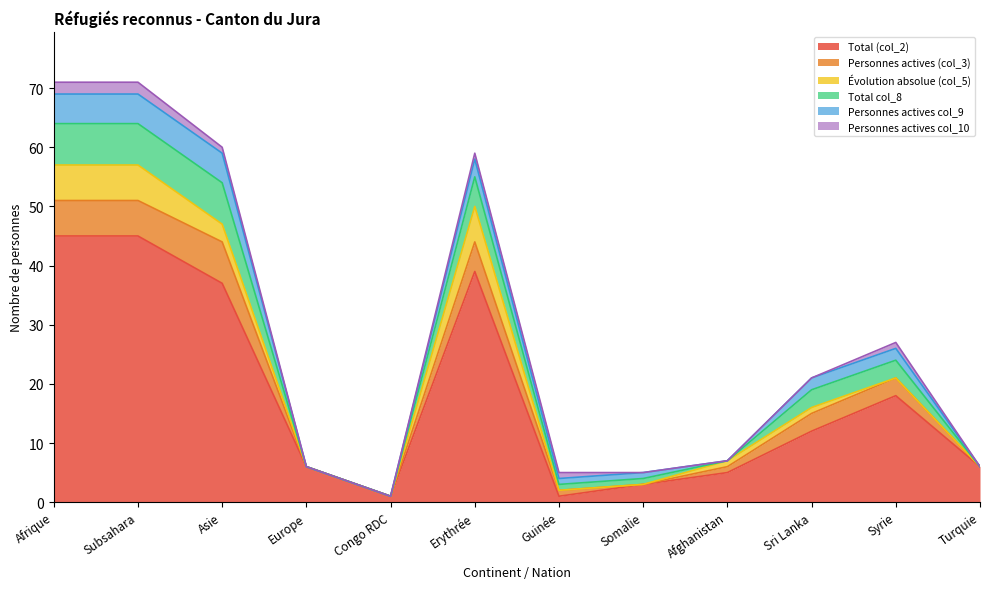

What is the difference between the maximum and minimum values in the Total (col_2) series?

44